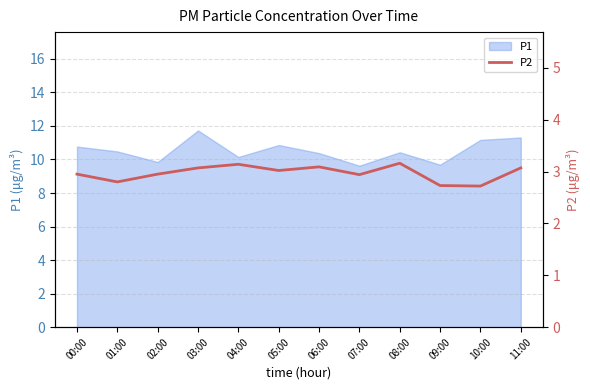

What position from the left is 06:00?

7